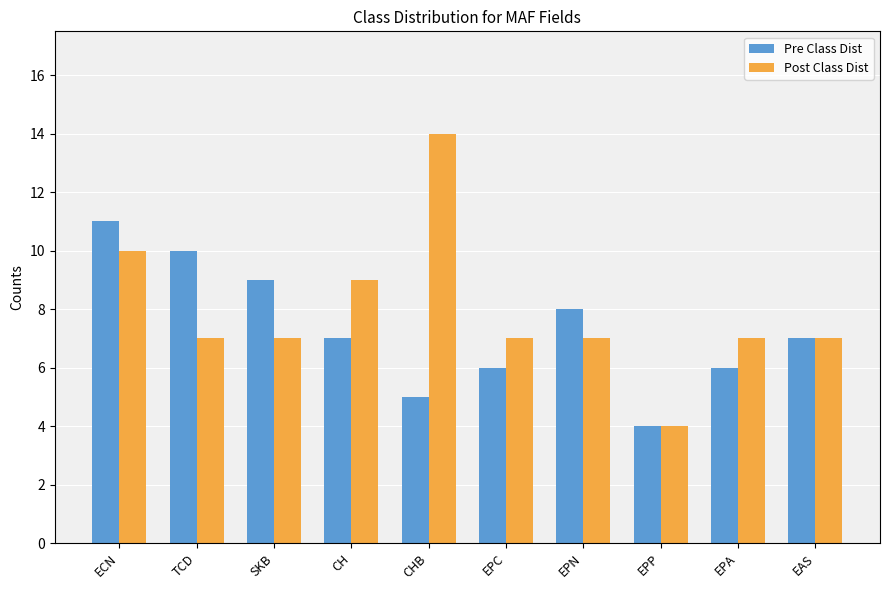

At which label does Pre Class Dist first exceed 7?

ECN